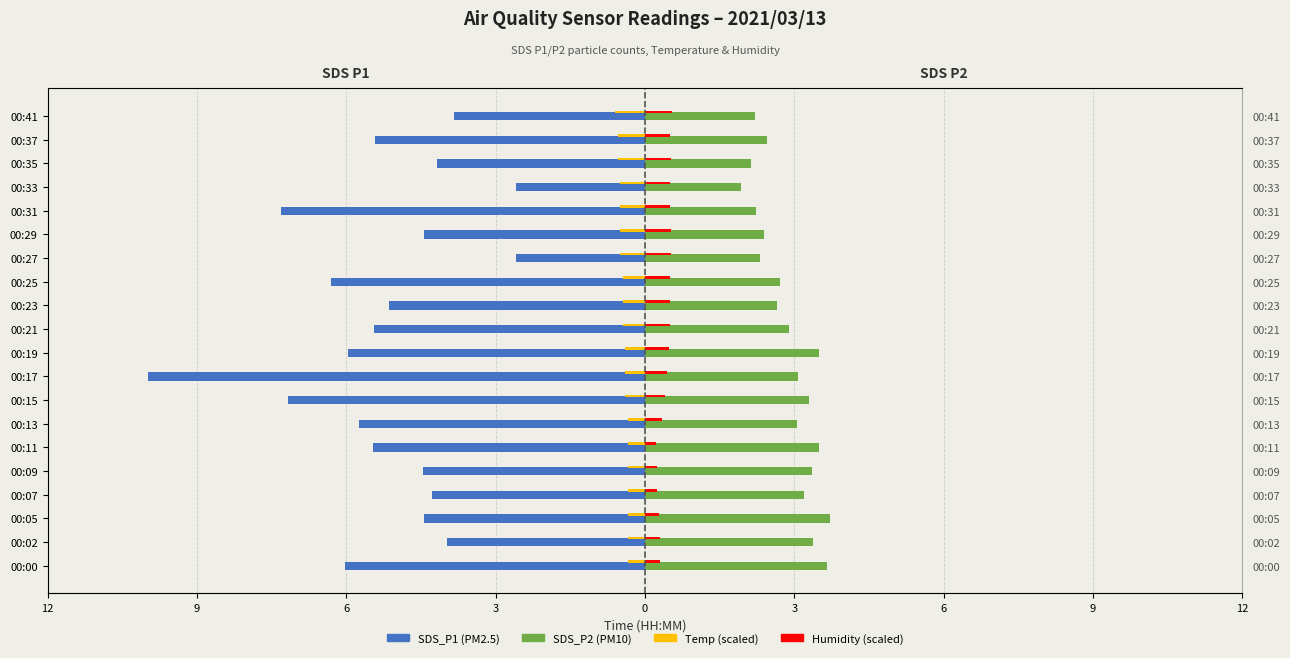

Are the bars horizontal?

Yes